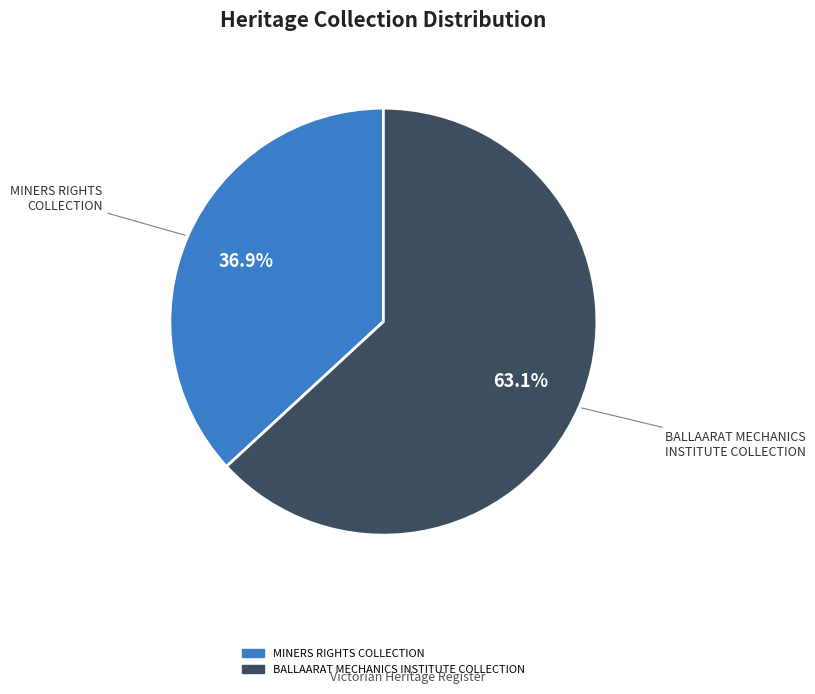

What is the smallest slice in the pie chart?

MINERS RIGHTS COLLECTION